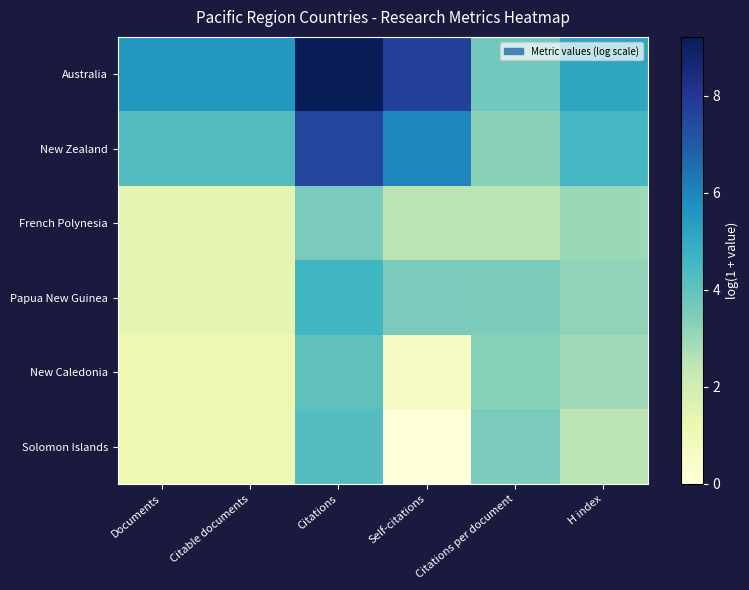

Between Citations and Self-citations, which series saw the biggest shift?

Solomon Islands